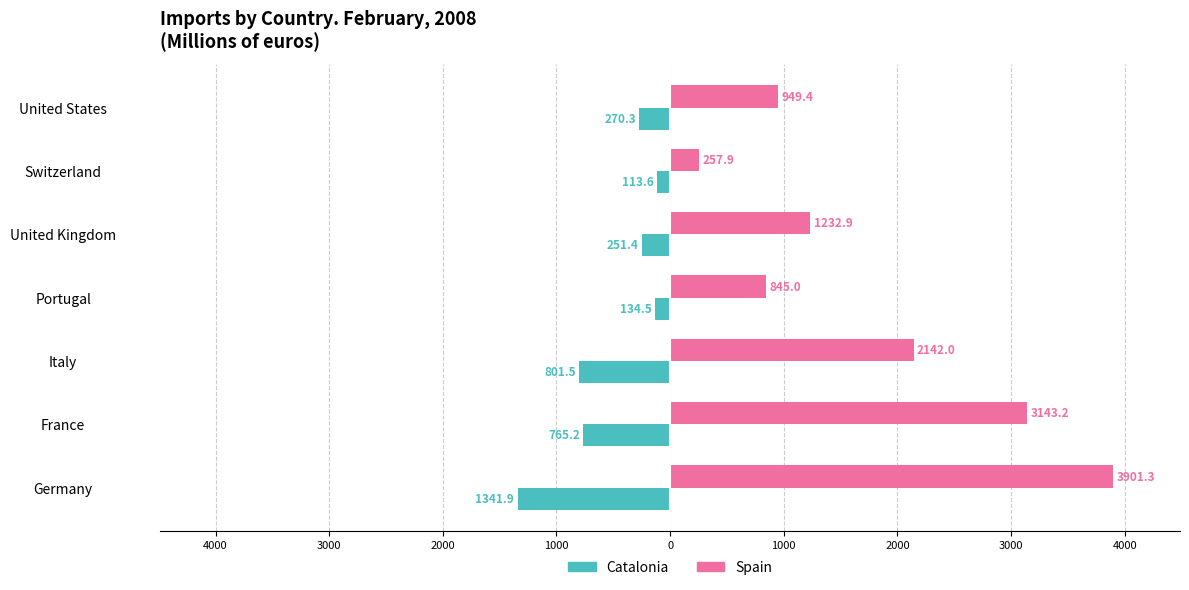

Rank the series by their maximum value, from lowest to highest.

Catalonia, Spain